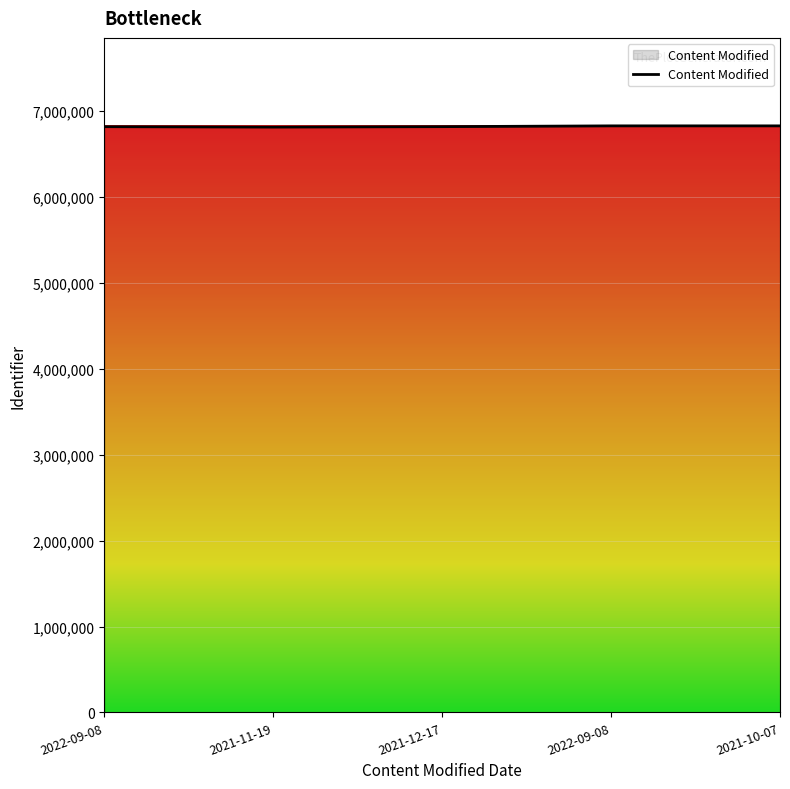

Where is the first local minimum?

2021-11-19